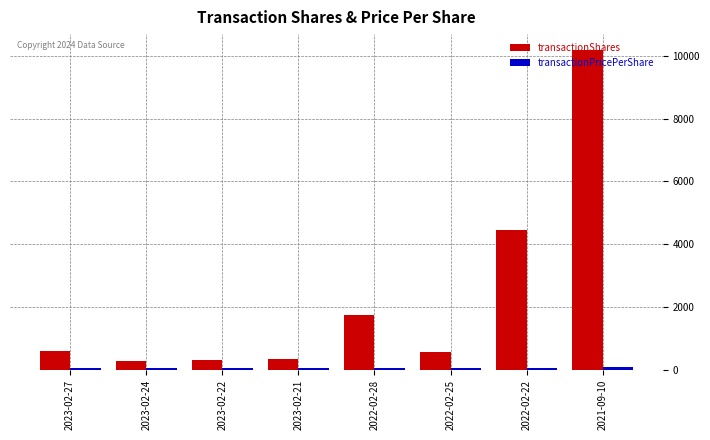

The value of transactionShares at 2023-02-21 is 347.0. True or false?

True